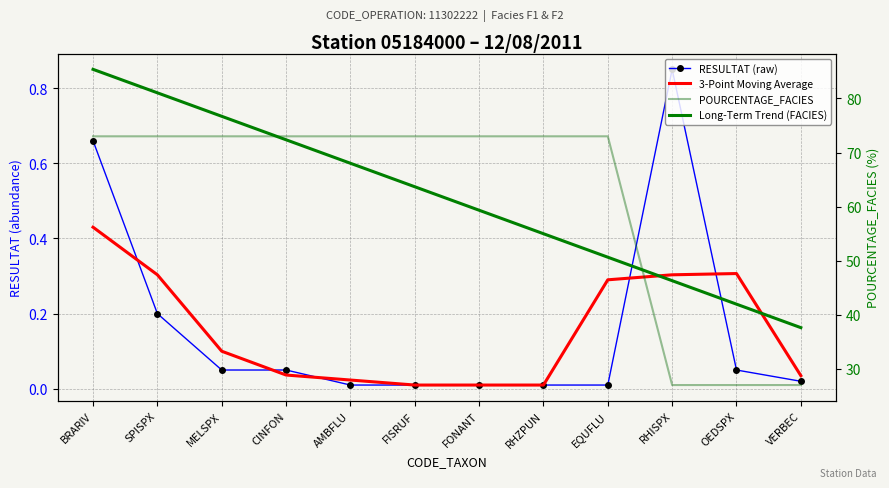

True or false: POURCENTAGE_FACIES and RESULTAT (raw) cross at least once.

False